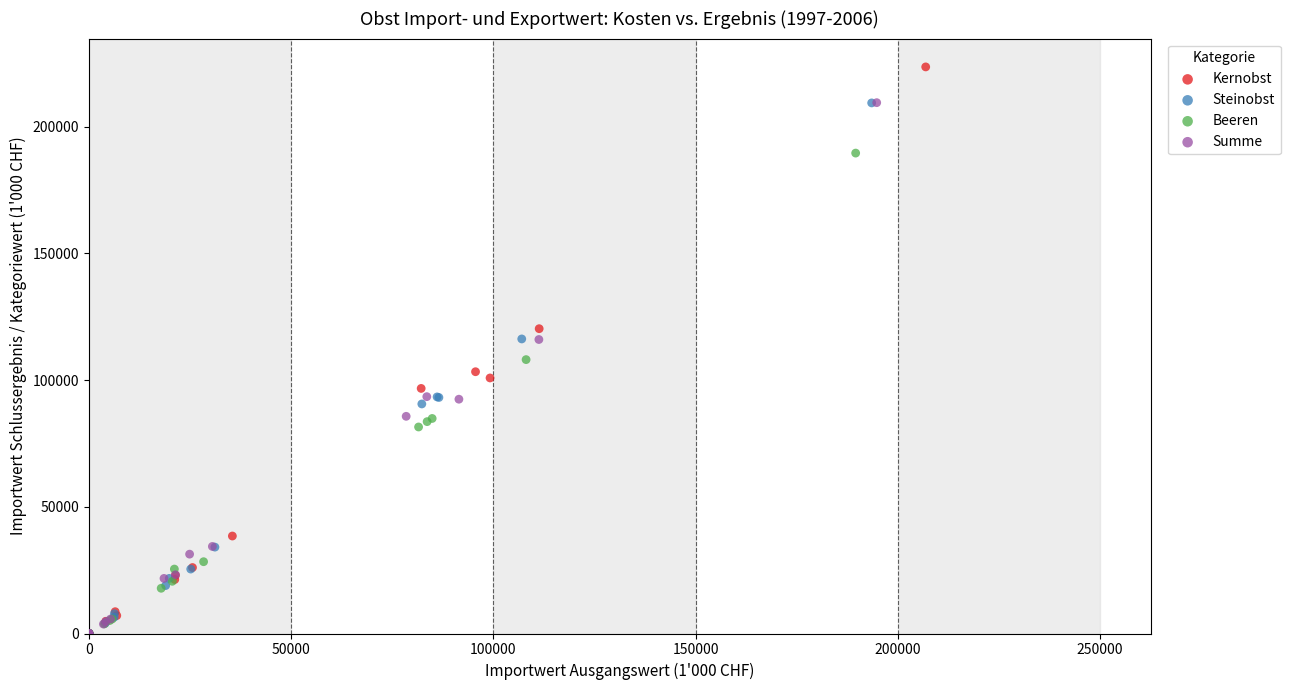

Which series contains the highest Y value?

Kernobst